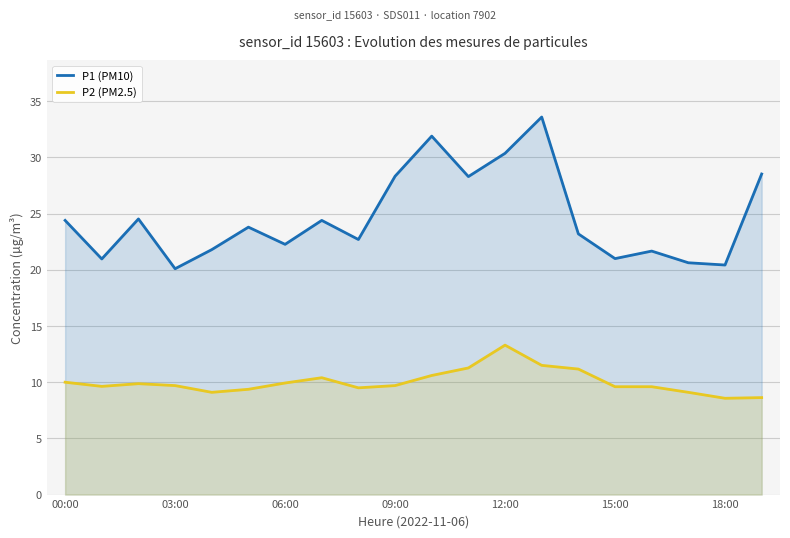

Between 19 and 10, which is larger?

10